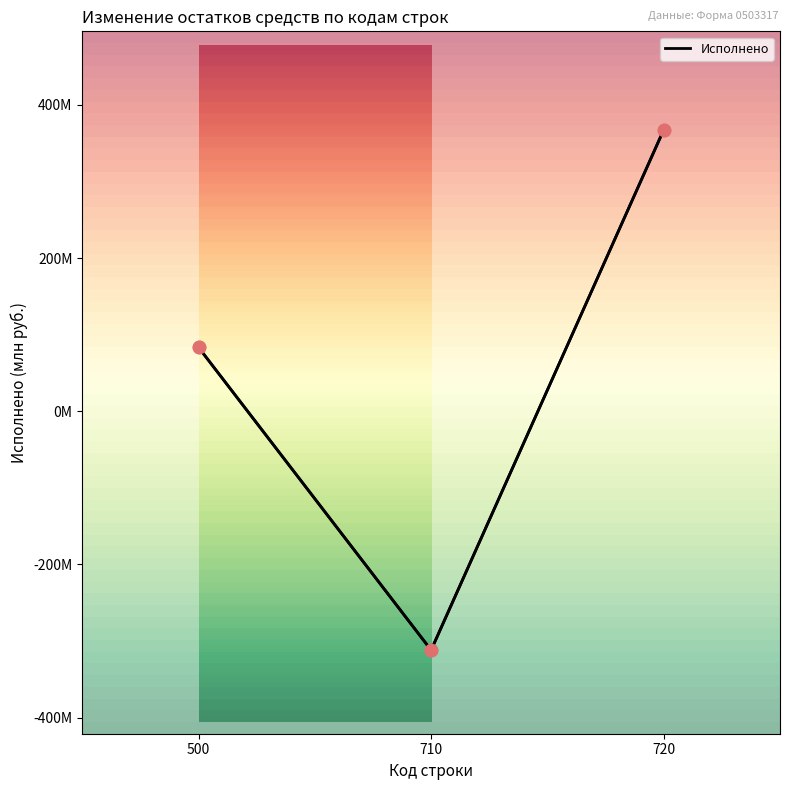

What is the change in value from 500 to 710?

-395.3